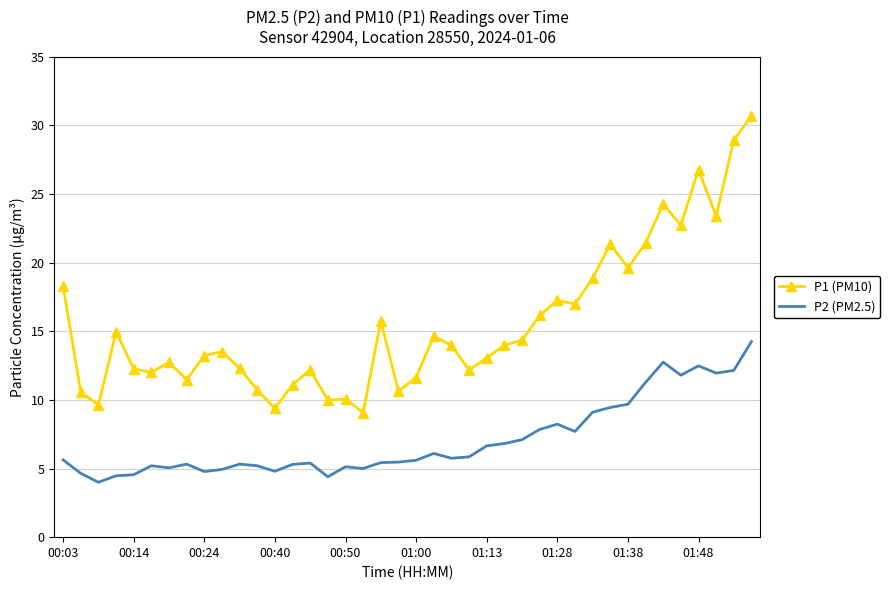

List the series in order of their peak value, highest first.

P1 (PM10), P2 (PM2.5)